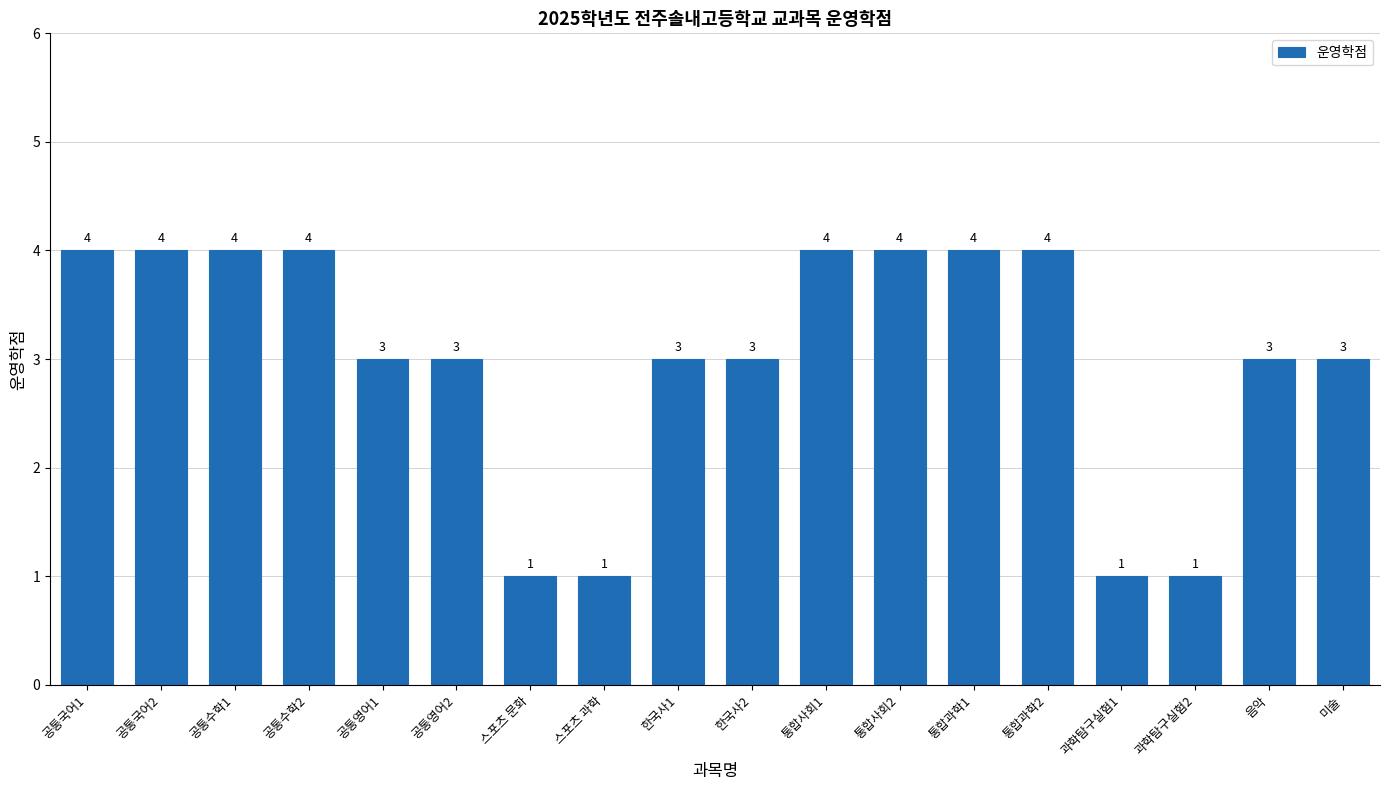

What is the ratio of the value at 공통수학2 to the value at 한국사1?

1.3